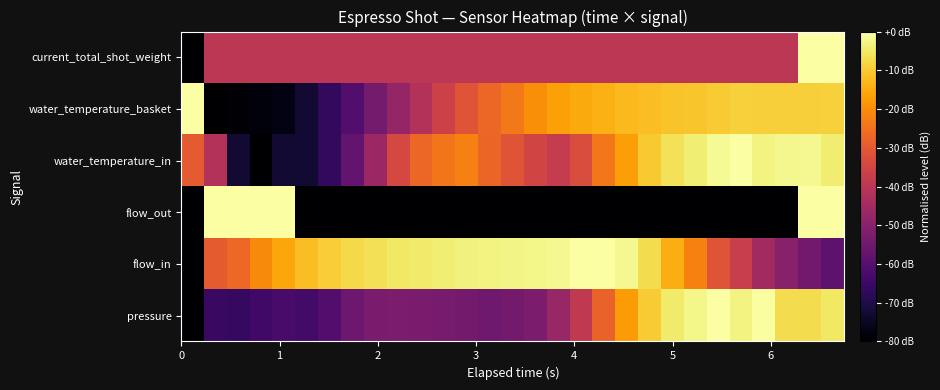

What is the smallest value displayed?

-80.0